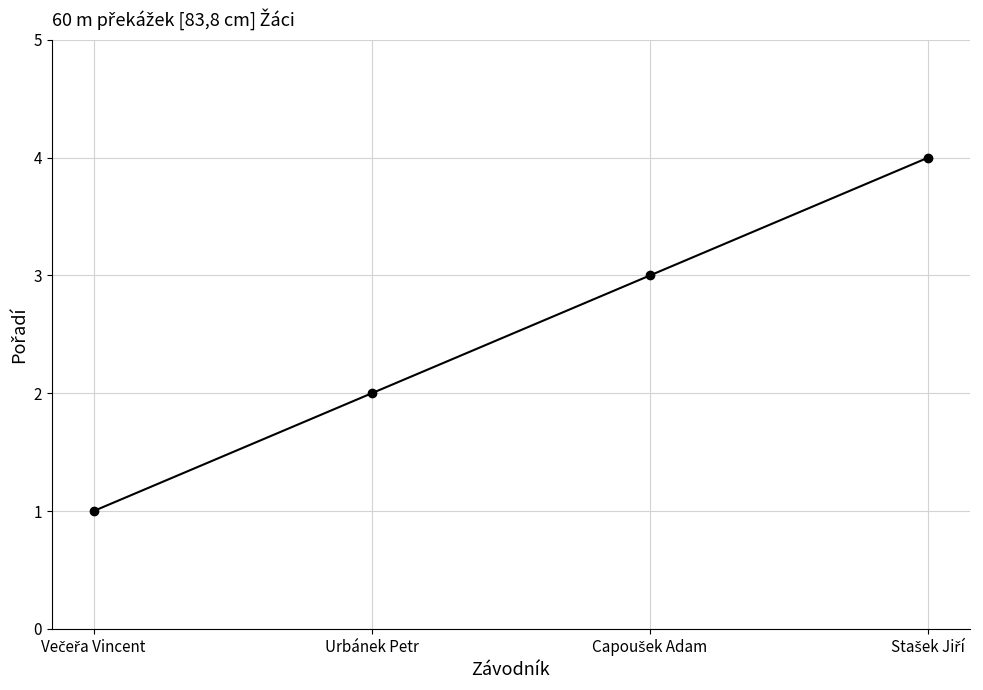

What is the greatest value displayed?

4